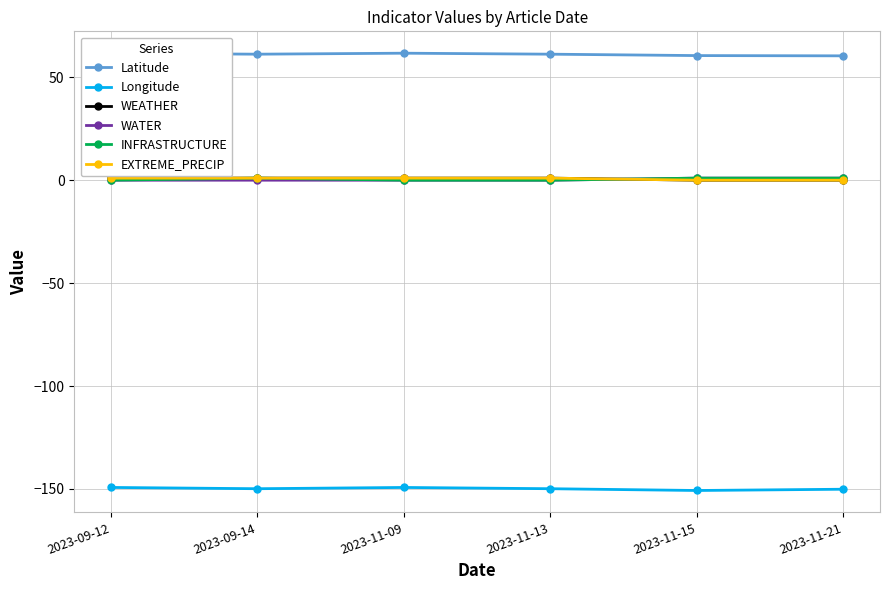

True or false: Latitude and INFRASTRUCTURE cross at least once.

False